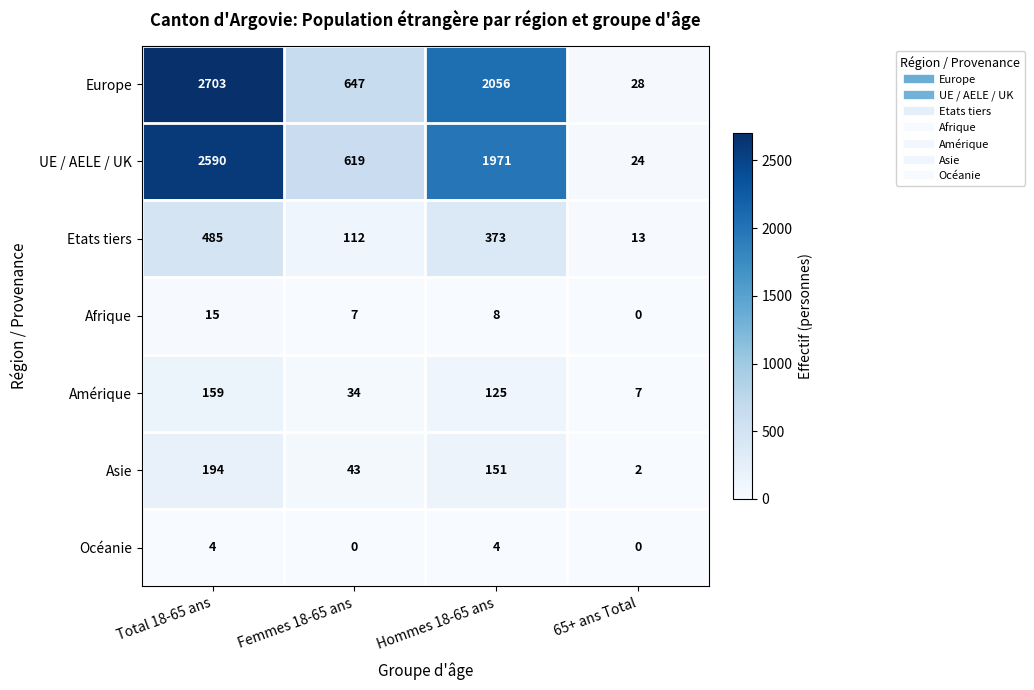

Which series has the widest spread of values?

Europe